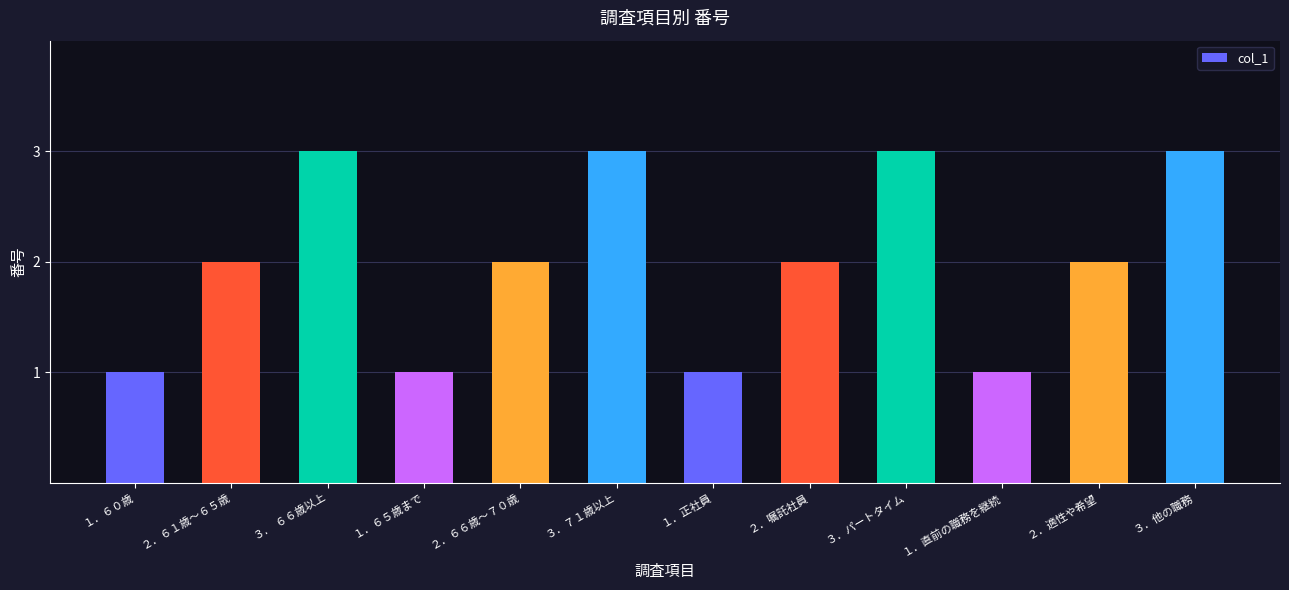

Does the chart contain any negative values?

No